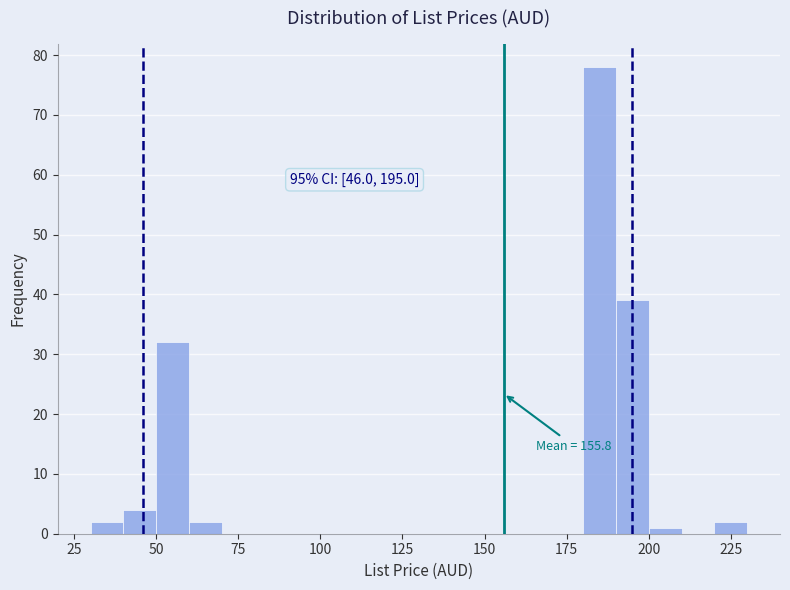

Read against the x-axis, roughly where is the centre of the tallest bar?

185